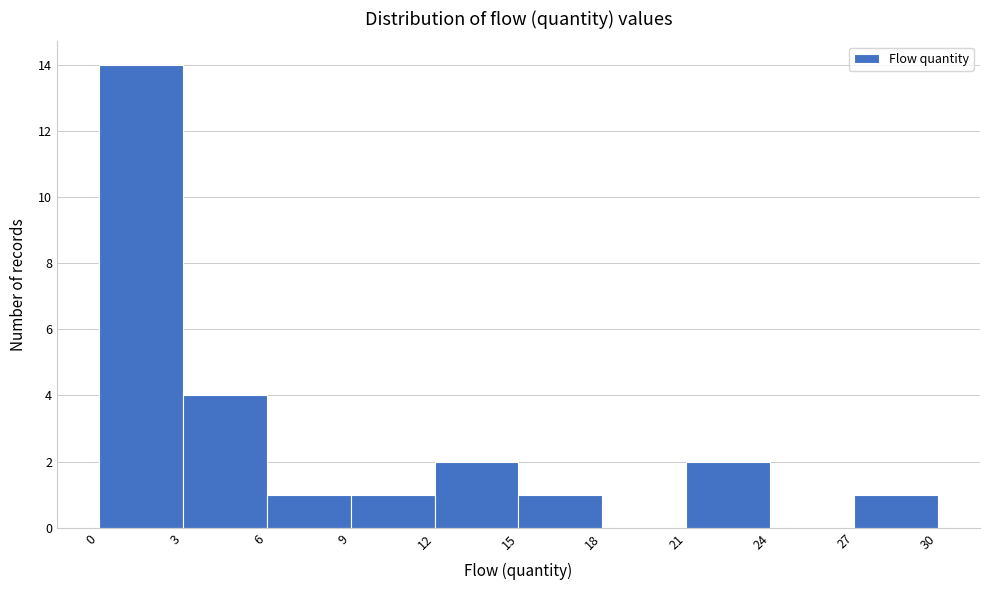

Reading left to right, transcribe this chart: for each bar, give the range it covers on the x-axis and its height. The values are not printed on the chart, so give them approximately, as read against the axis.

0 to 3: 14
3 to 6: 4
6 to 9: 1
9 to 12: 1
12 to 15: 2
15 to 18: 1
18 to 21: 0
21 to 24: 2
24 to 27: 0
27 to 30: 1